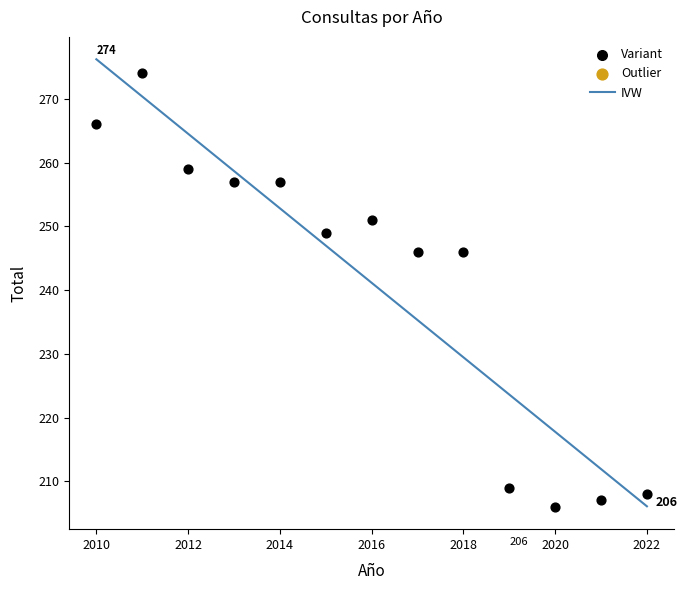

What is the range of Y values (max minus min)?

68